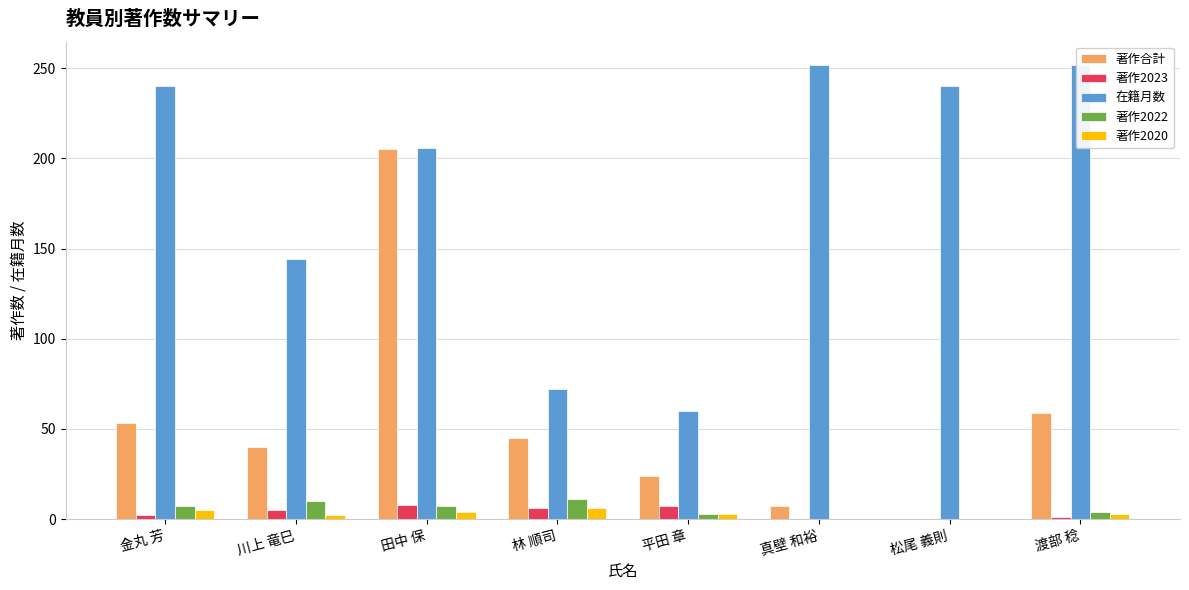

Rank the series at 平田 章 from highest to lowest value.

在籍月数, 著作合計, 著作2023, 著作2022, 著作2020